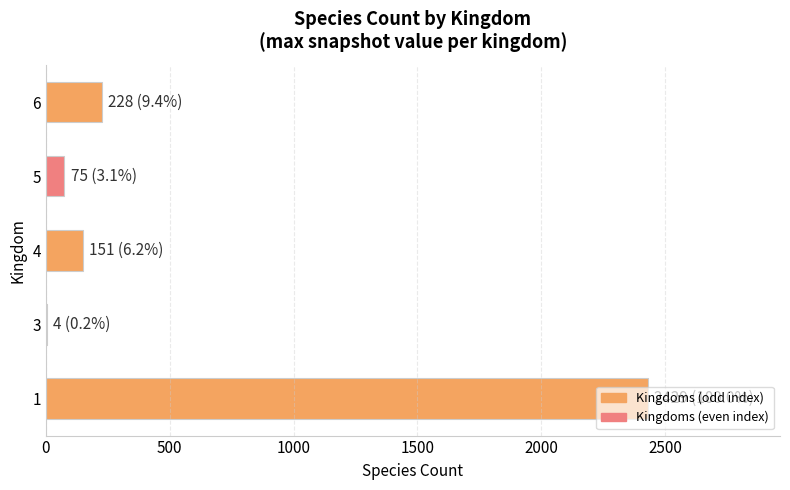

The value at 6 is 399. True or false?

False